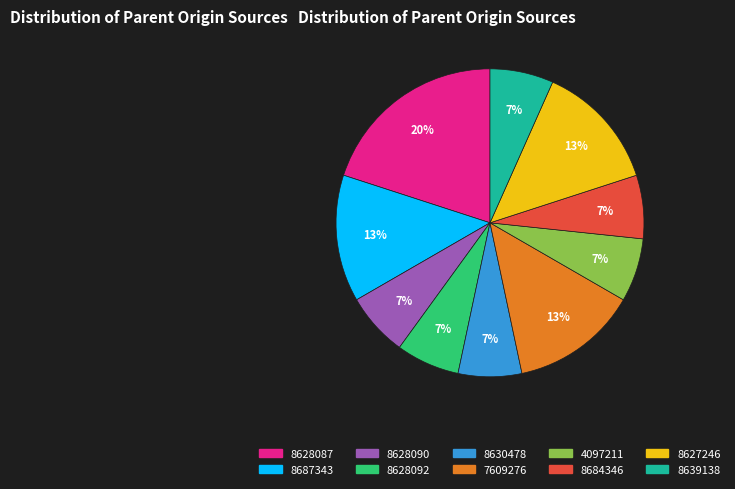

To the nearest percent, what percentage of the pie is 8687343?

13%